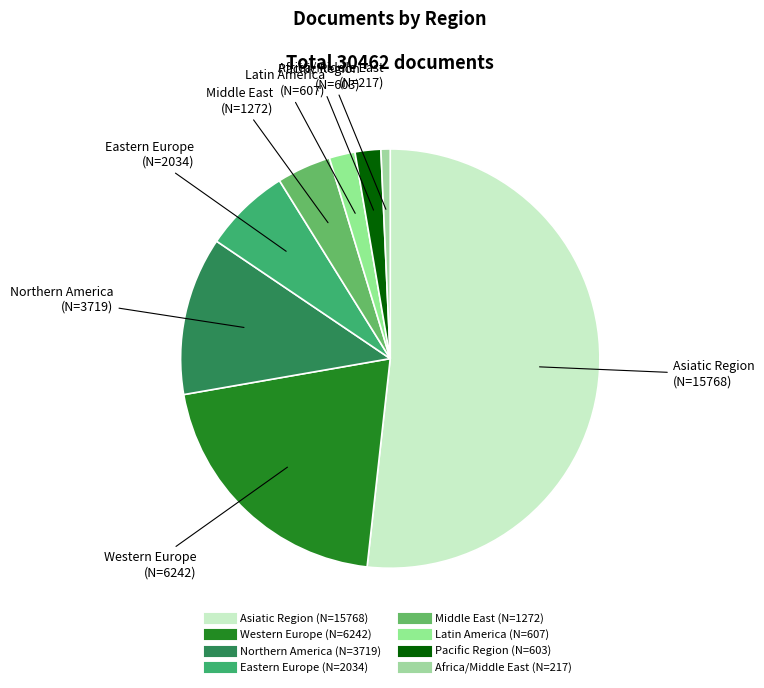

How many segments does this pie chart have?

8